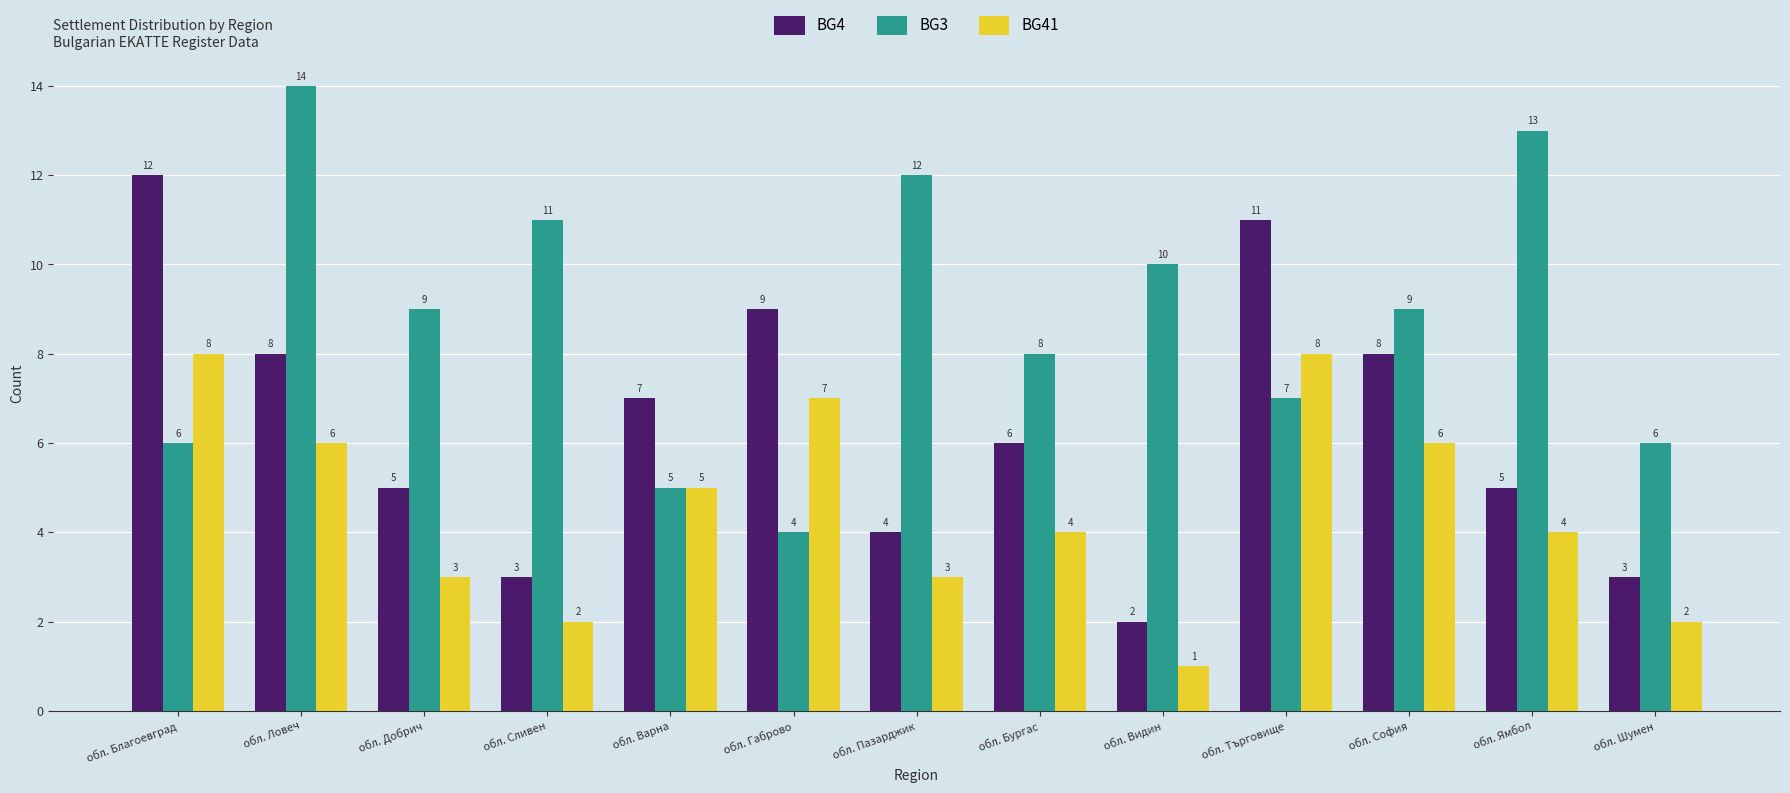

How many bars are there in total?

39